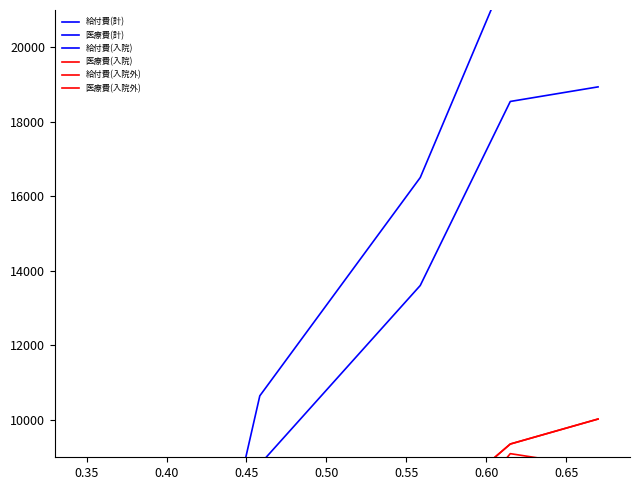

What is the total value across all series at 0.50?

7989.5